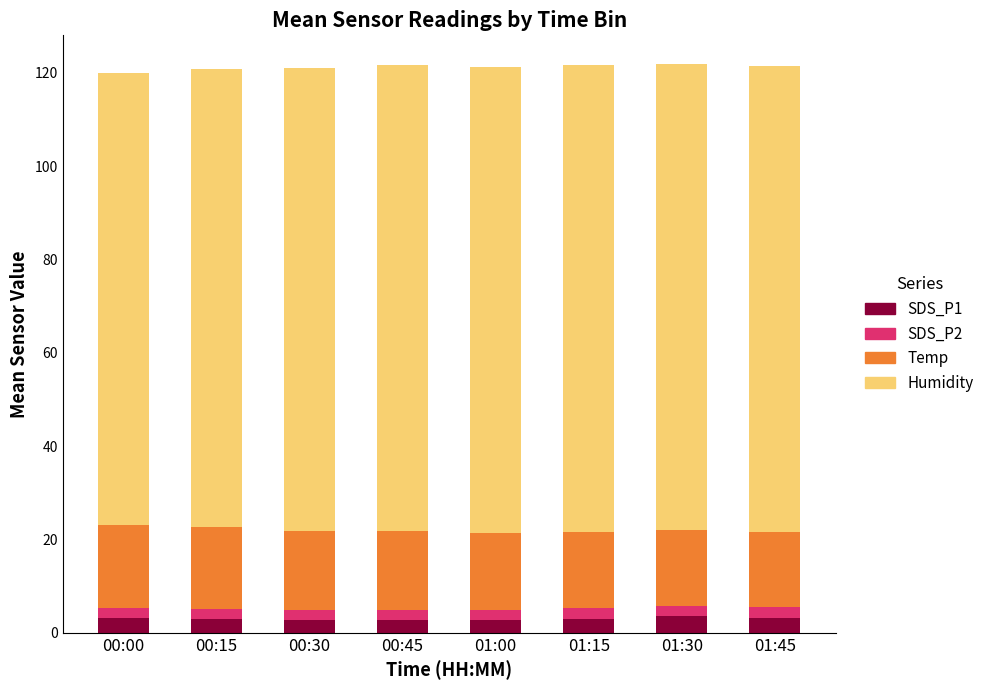

Does the chart contain any negative values?

No